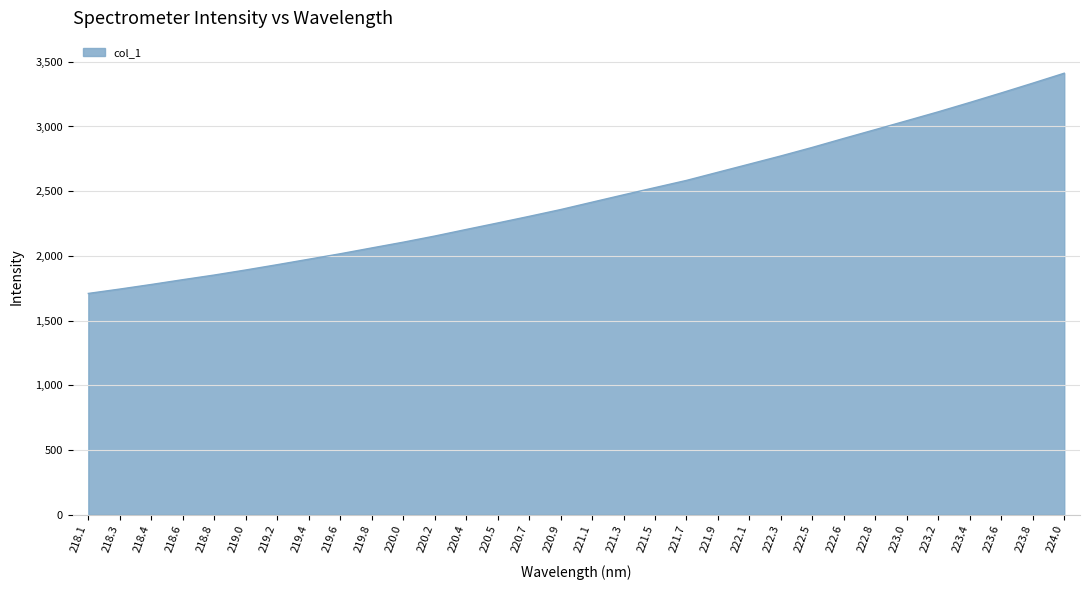

What is the difference between the maximum and minimum values?

1702.5